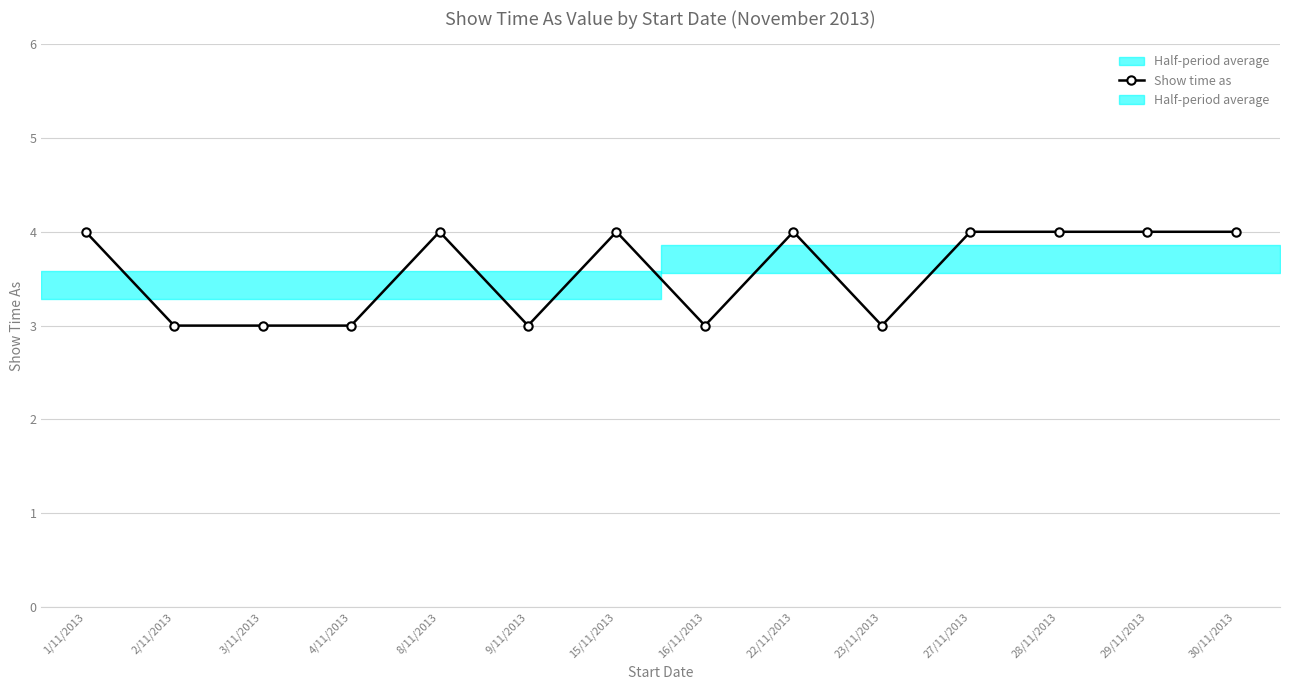

What is the value of the 10th point from the left?

3